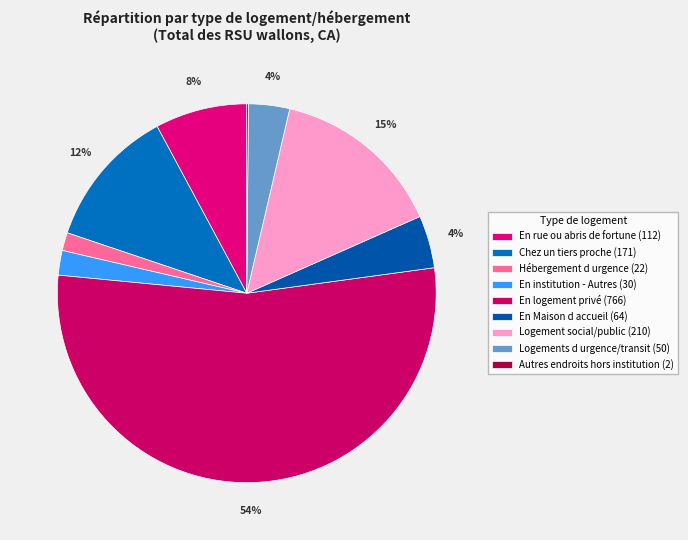

Which slice is the largest?

En logement privé